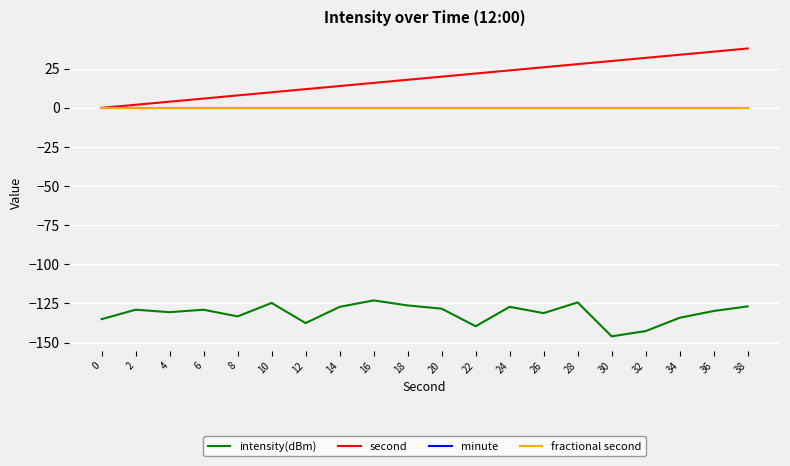

Is this an area chart (filled region under the line)?

No